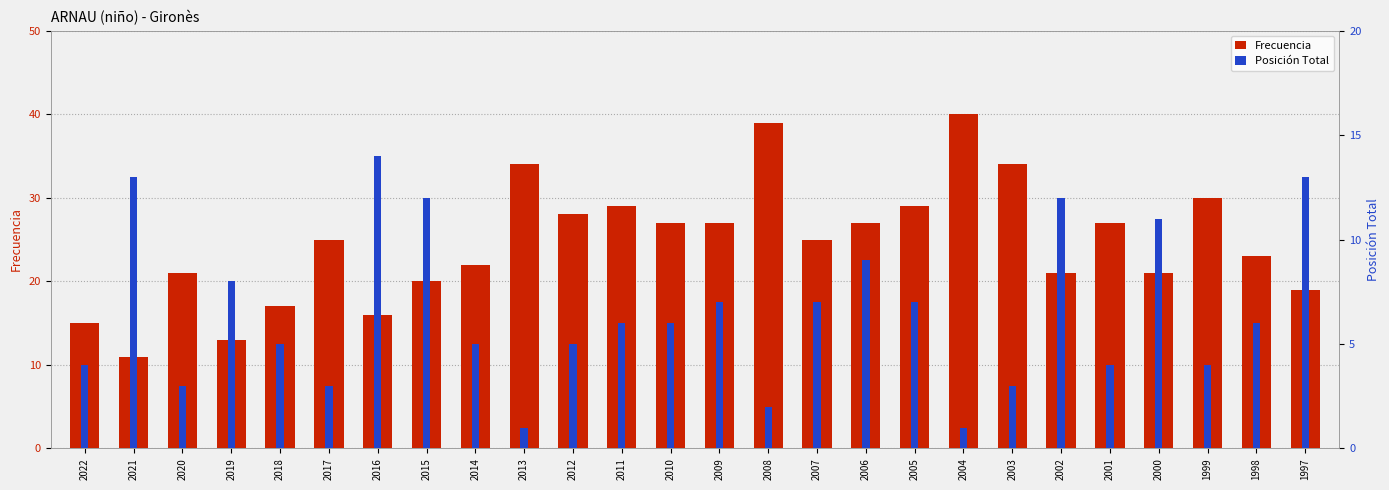

What is the difference between the Frecuencia values at 2021 and 2008?

28